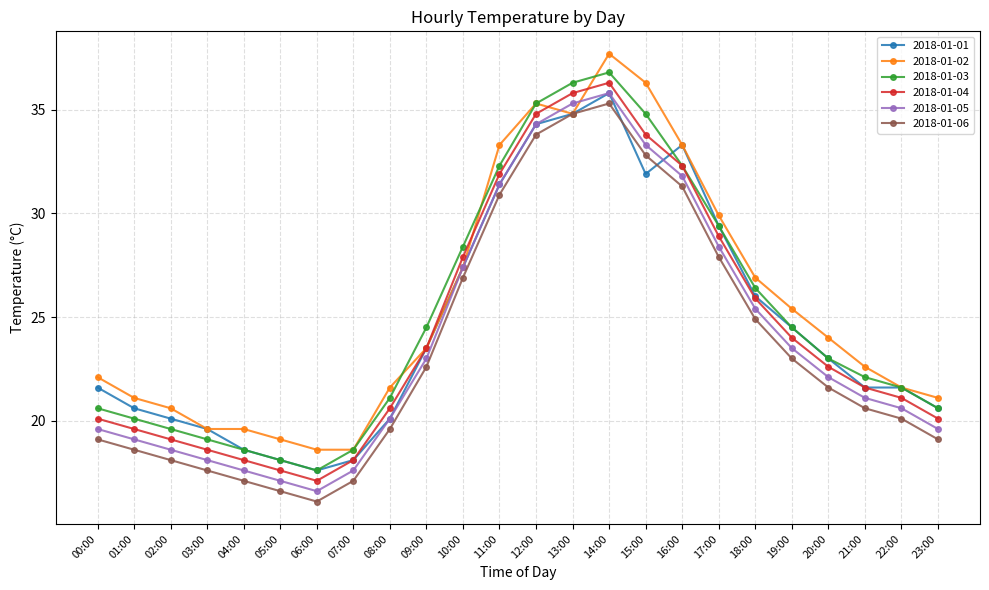

Count the number of data series in this chart.

6